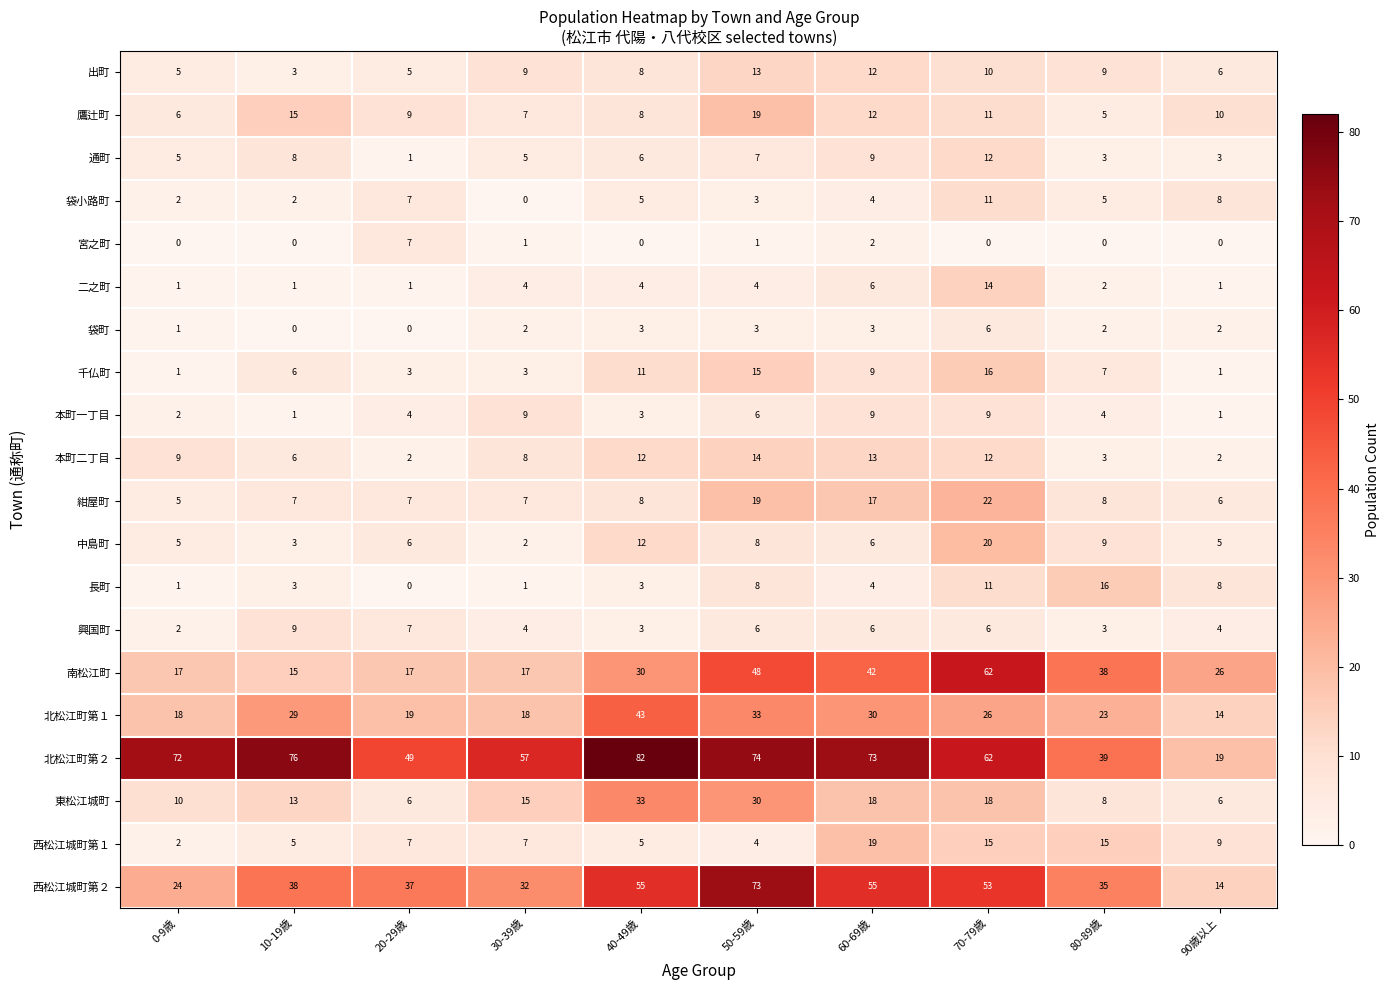

The 南松江町 series shows 19 at 50-59歳. True or false?

False